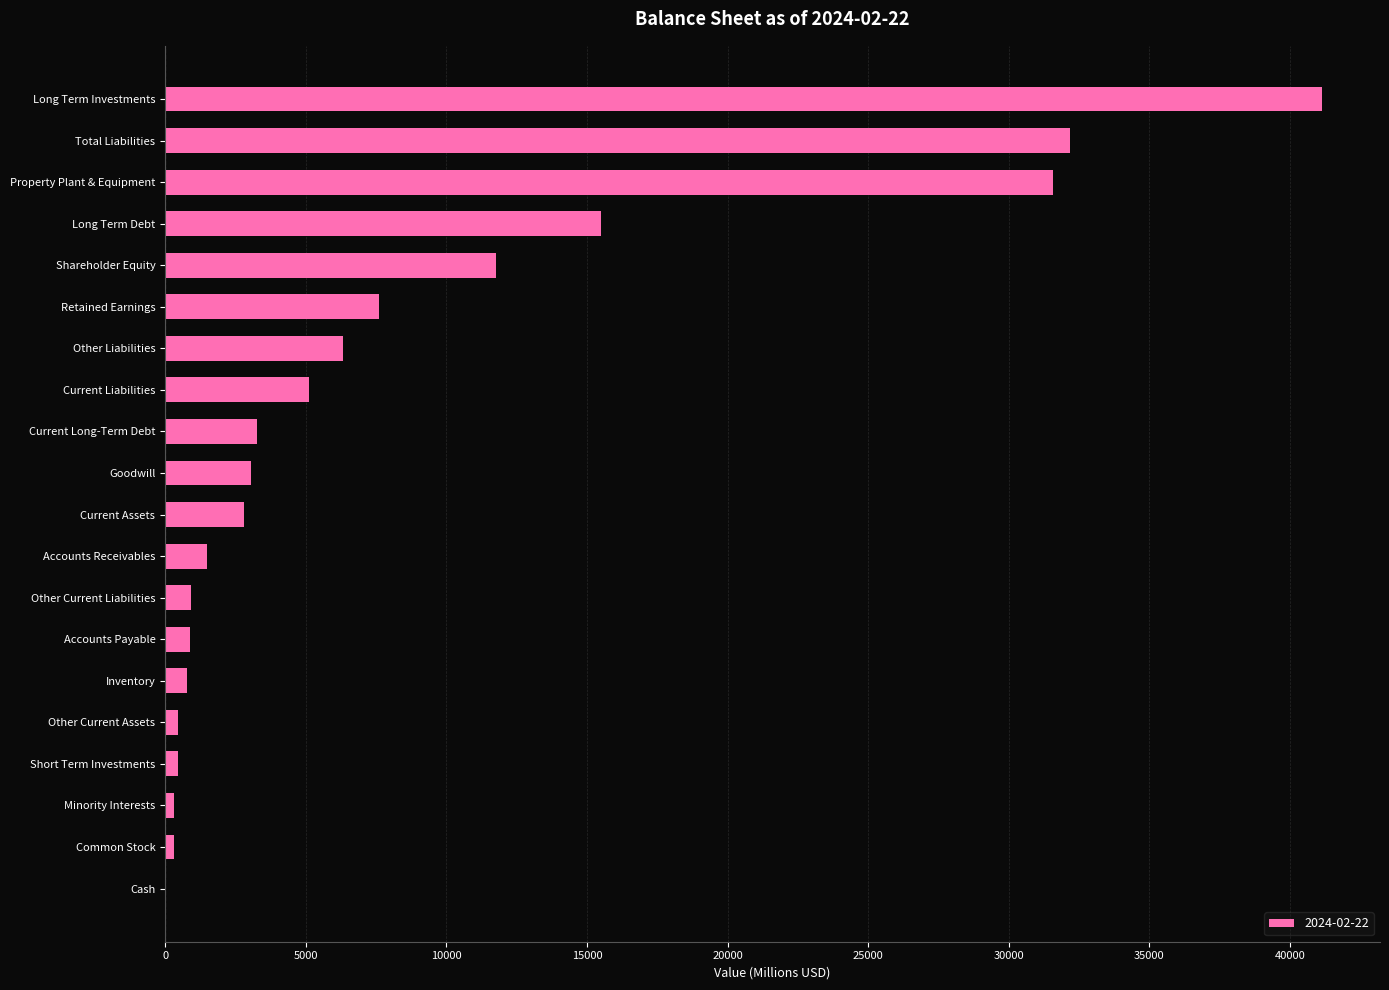

What is the greatest value displayed?

41144.0